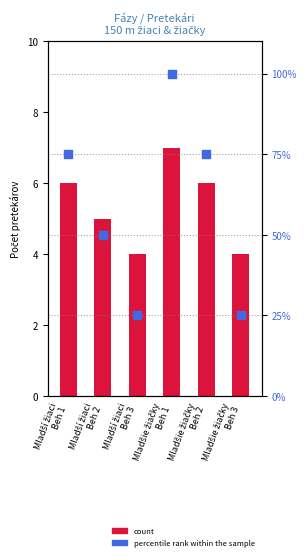

What is the total value across all series at Mladšie žiačky
Beh 1?

107